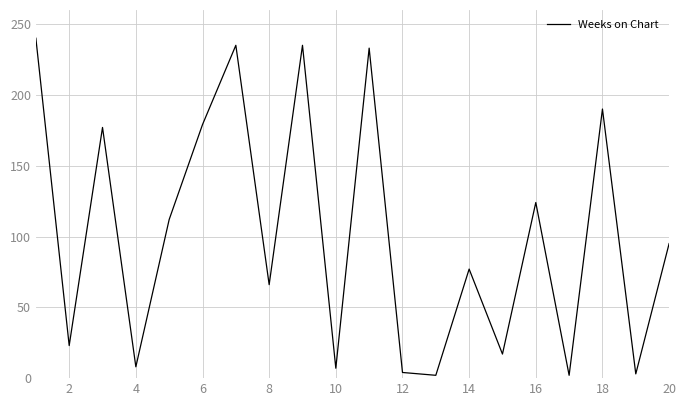

How many distinct data groups are displayed?

1